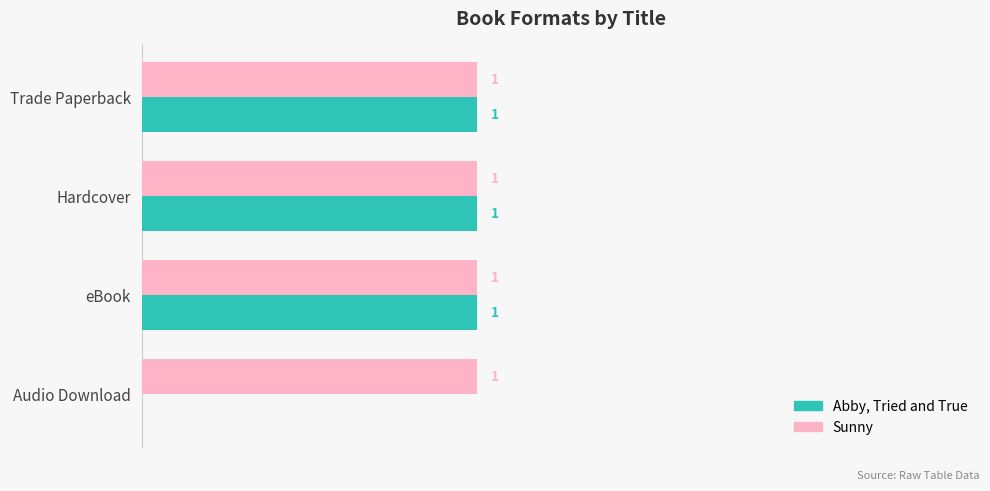

At which label is Abby, Tried and True closest to 0?

Audio Download